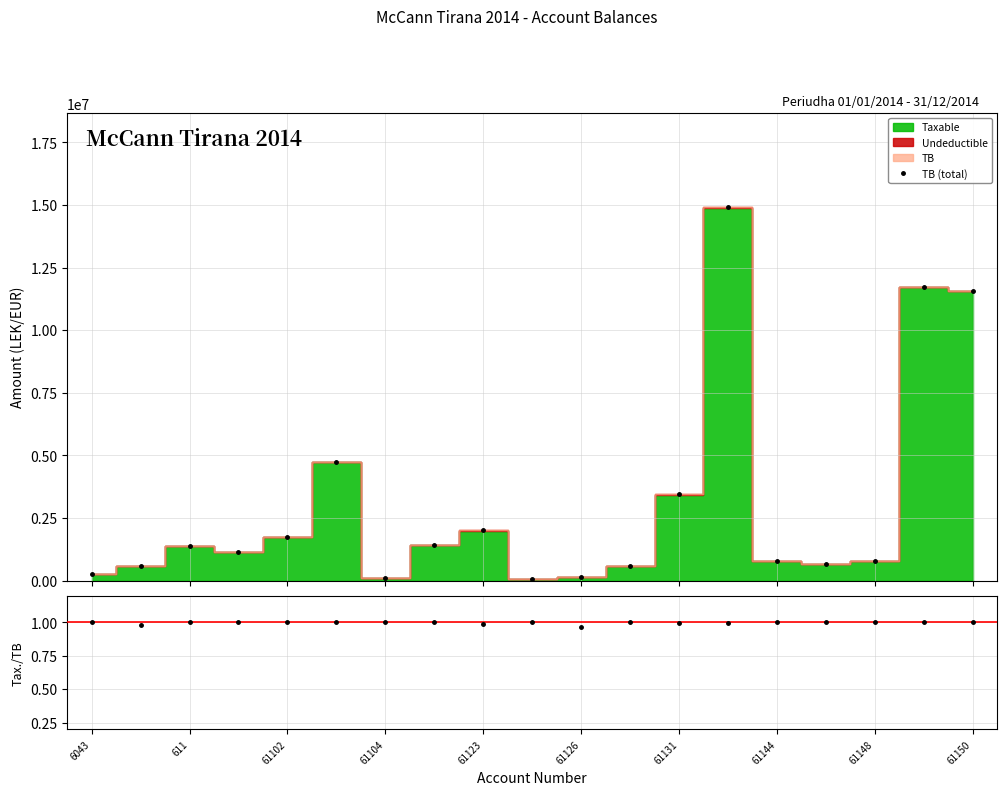

At which label does Taxable/TB reach its peak?

6043